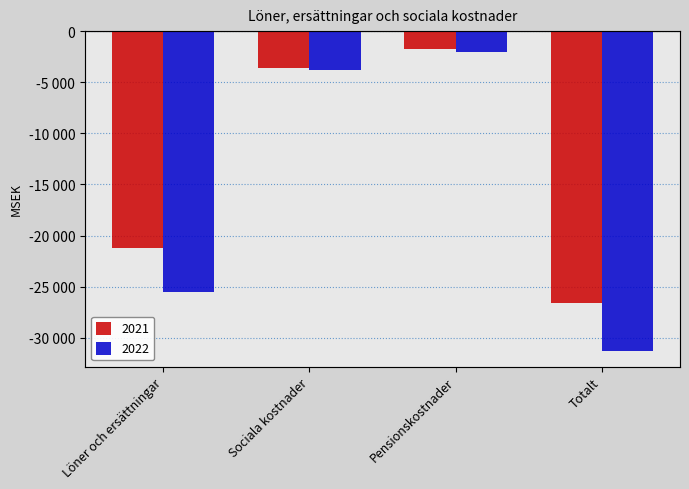

Reading left to right, what are all the values shown in this chart?

2021: -21194	-3643	-1767	-26604
2022: -25467	-3782	-1996	-31245